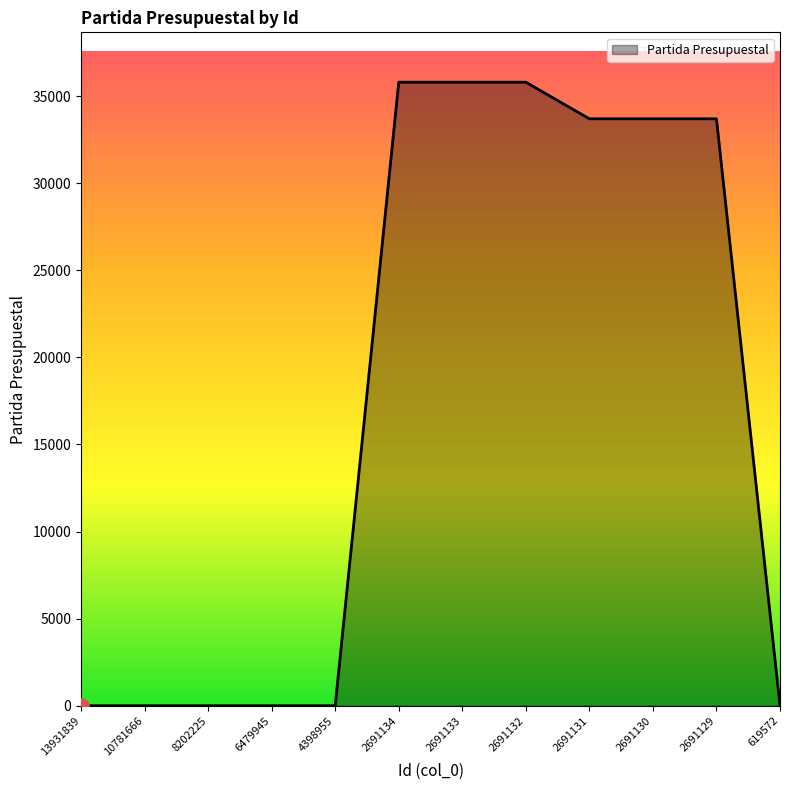

Between 6479945 and 2691130, which is larger?

2691130